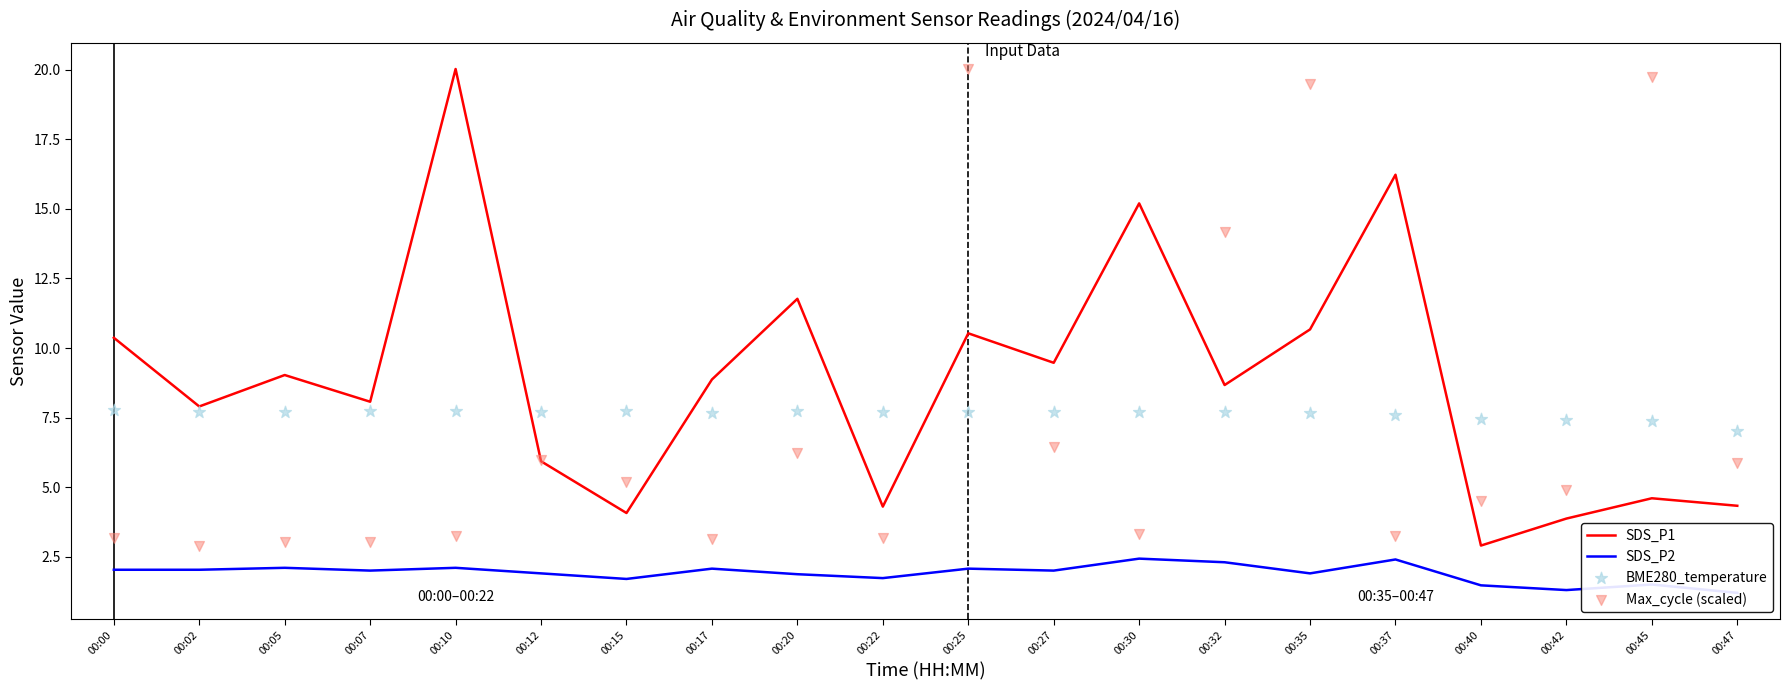

Which series has the largest Y range (max minus min)?

SDS_P1